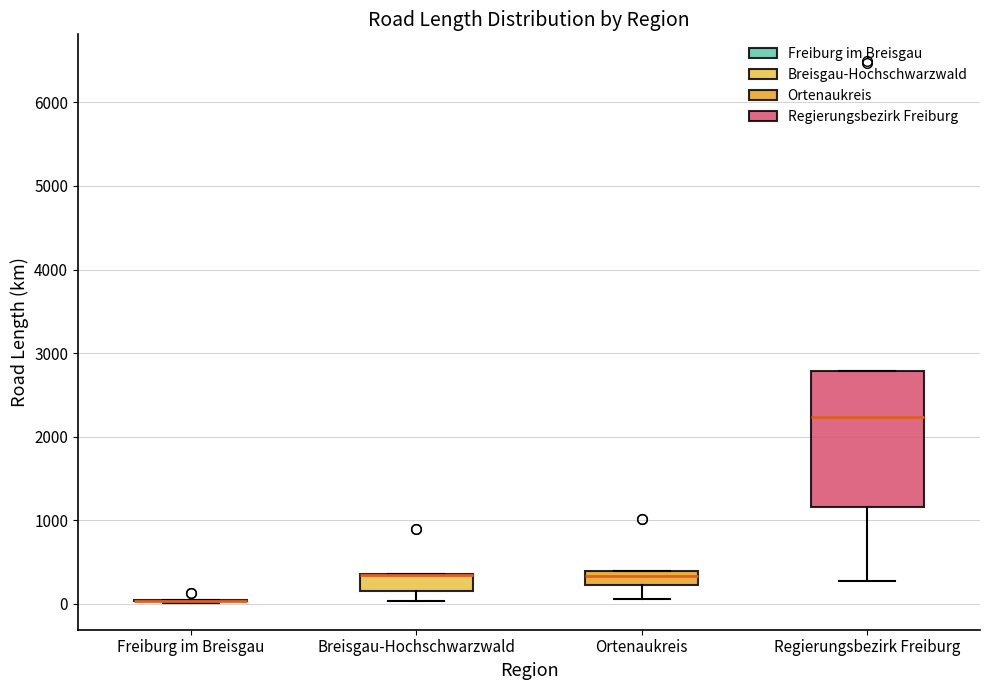

Where does the median line of the box for Regierungsbezirk Freiburg sit on the y-axis? The values are not printed on the chart, so give them approximately, as read against the axis.

2200